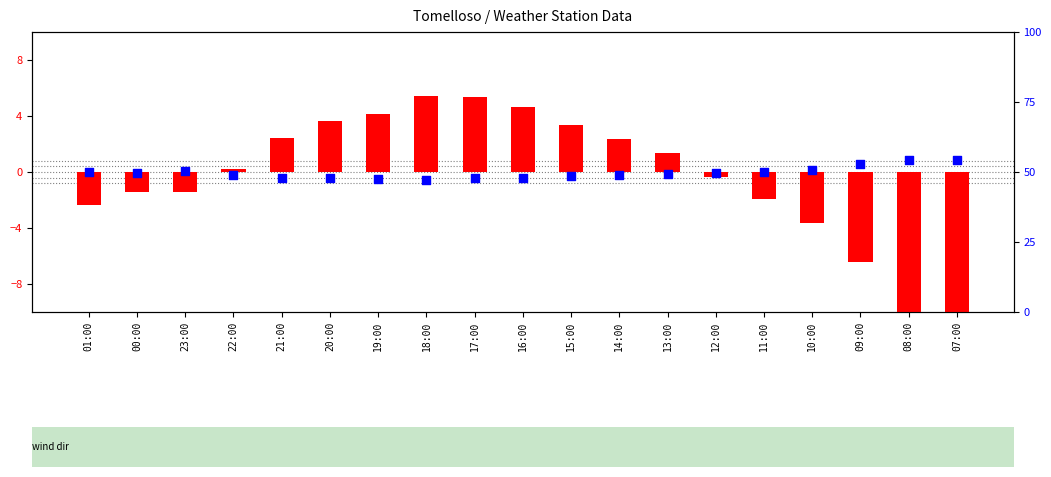

Which series has the largest Y range (max minus min)?

temperature deviation